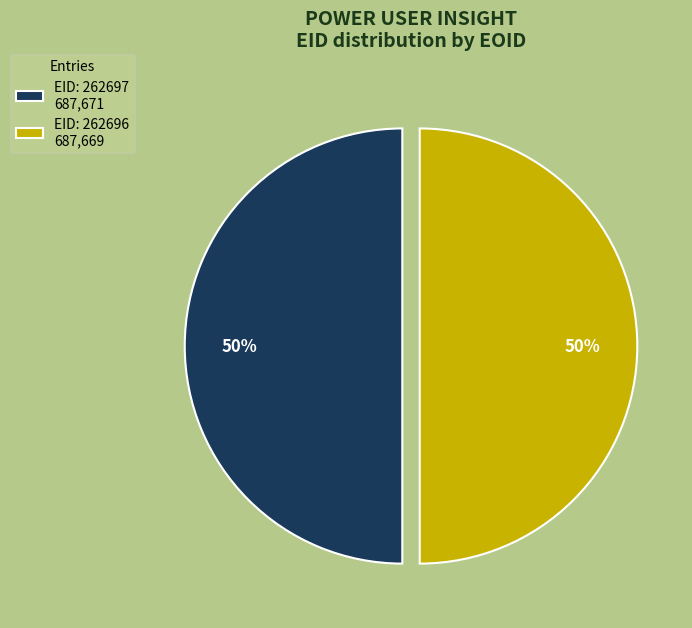

Is the sum of EID: 262697 687,671 and EID: 262696 687,669 greater than half?

Yes